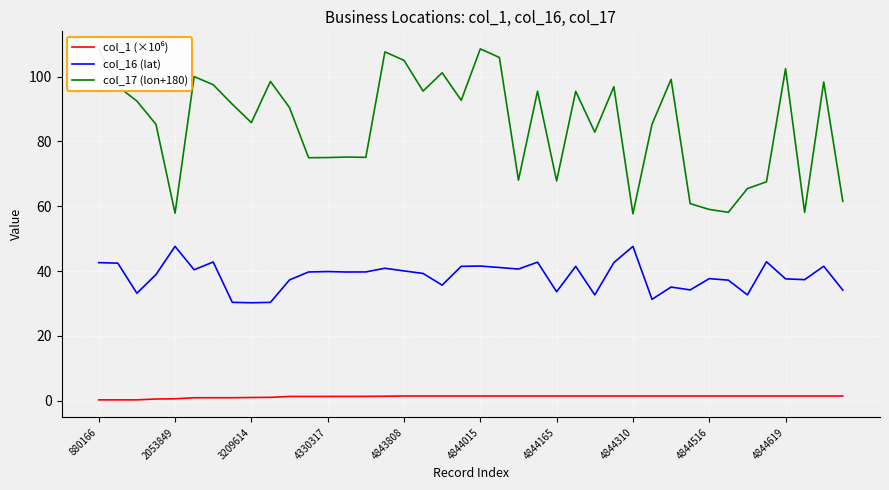

True or false: col_17 (lon+180) and col_16 (lat) cross at least once.

False